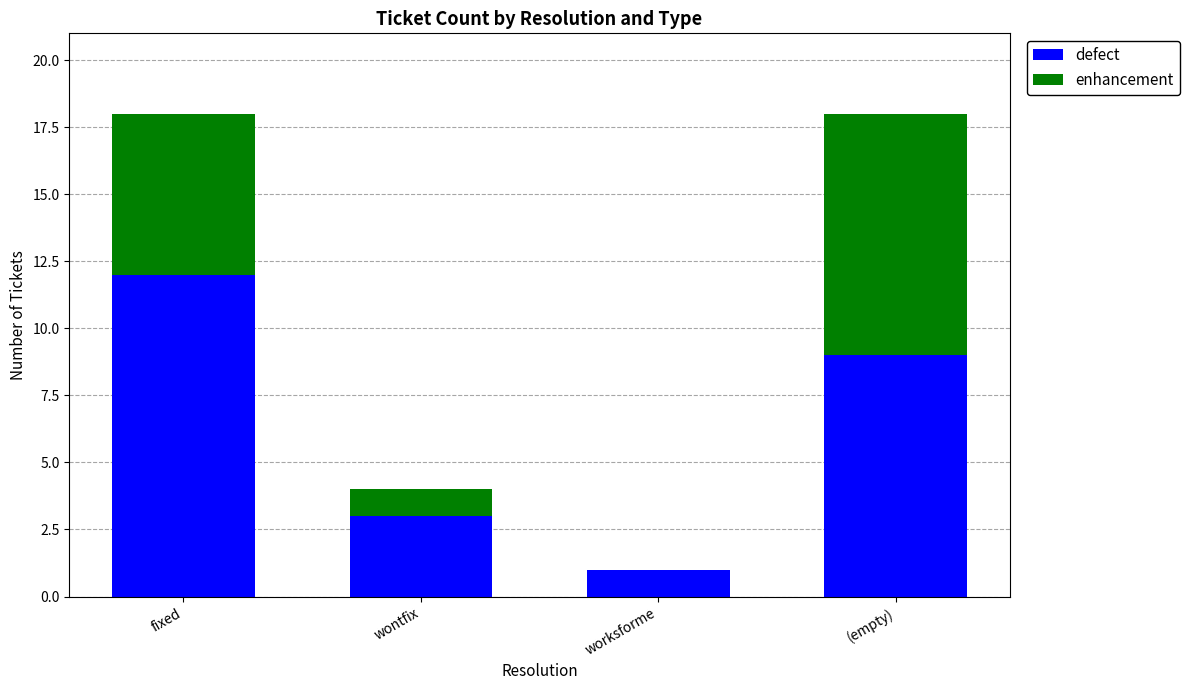

What is the sum of all defect values?

25